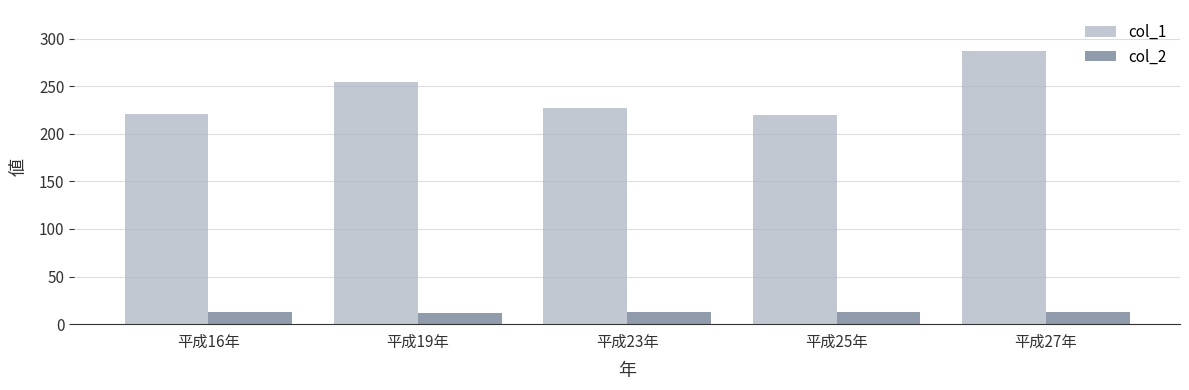

At how many categories does at least one series exceed 126?

5